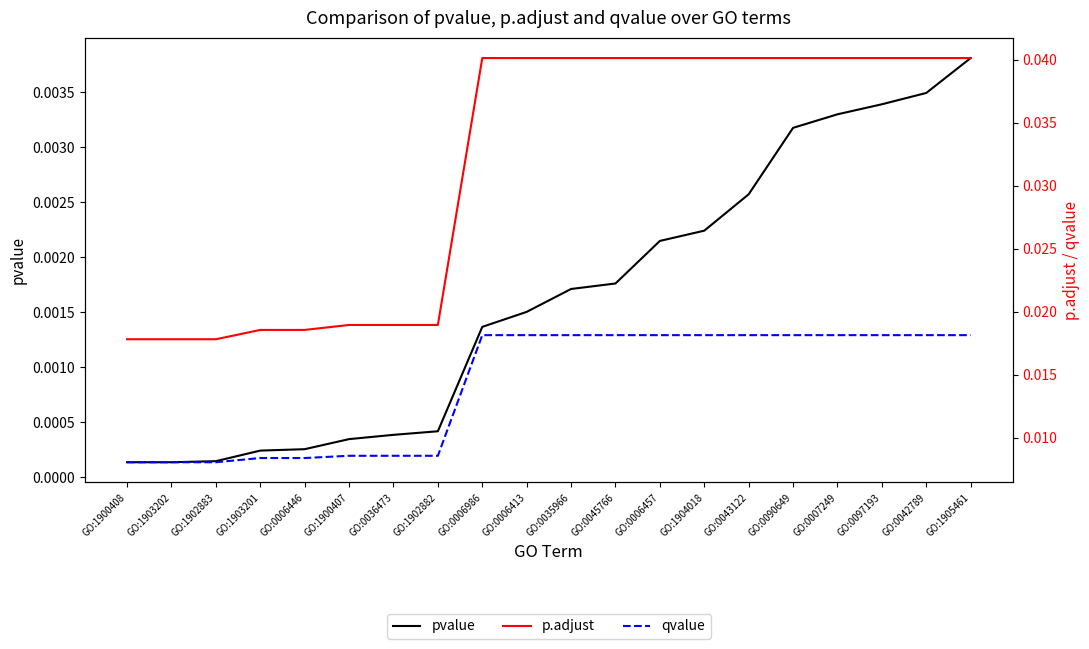

What is the label of the 20th point from the right?

GO:1900408